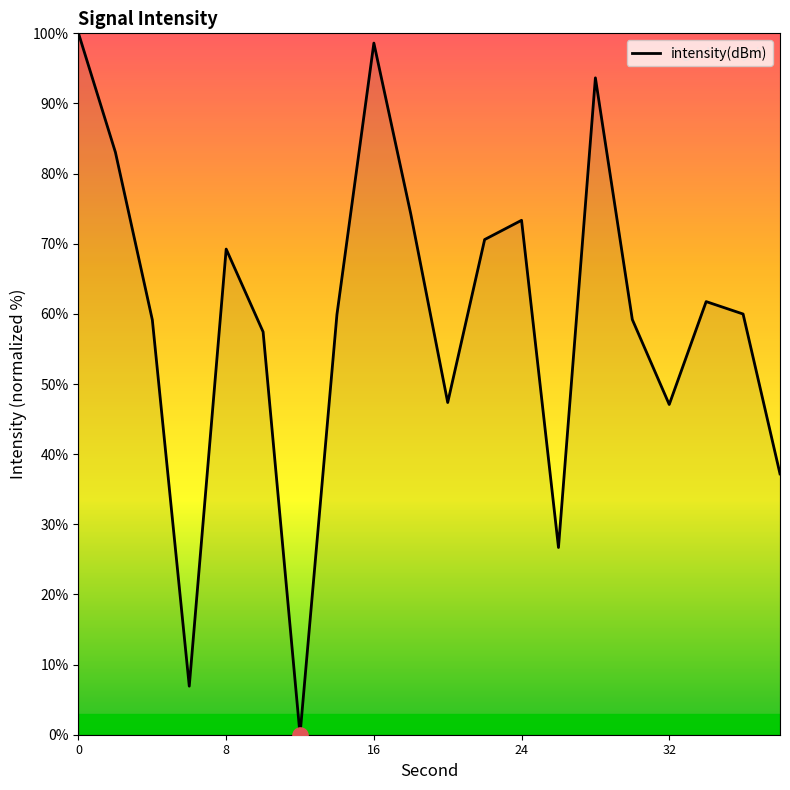

What is the maximum value shown in the chart?

100.0